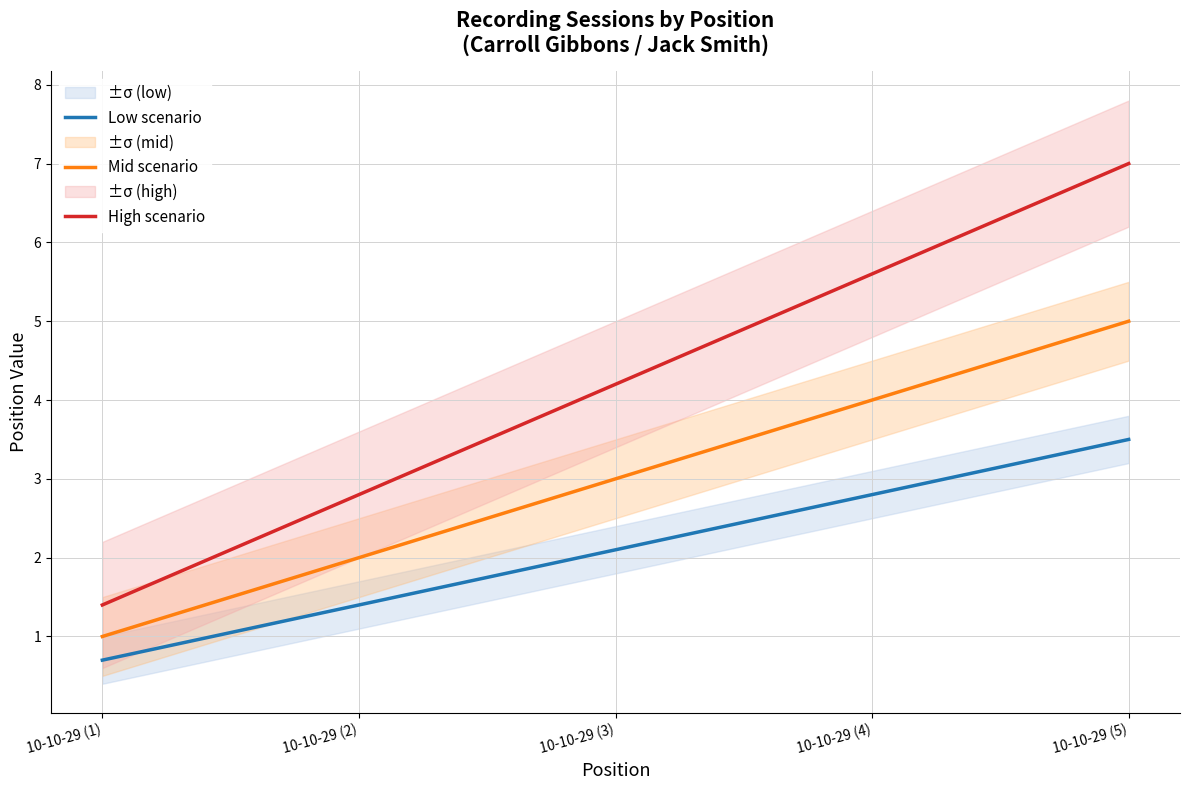

Is the value of Low scenario at 10-10-29 (2) greater than the value of High scenario at 10-10-29 (1)?

No